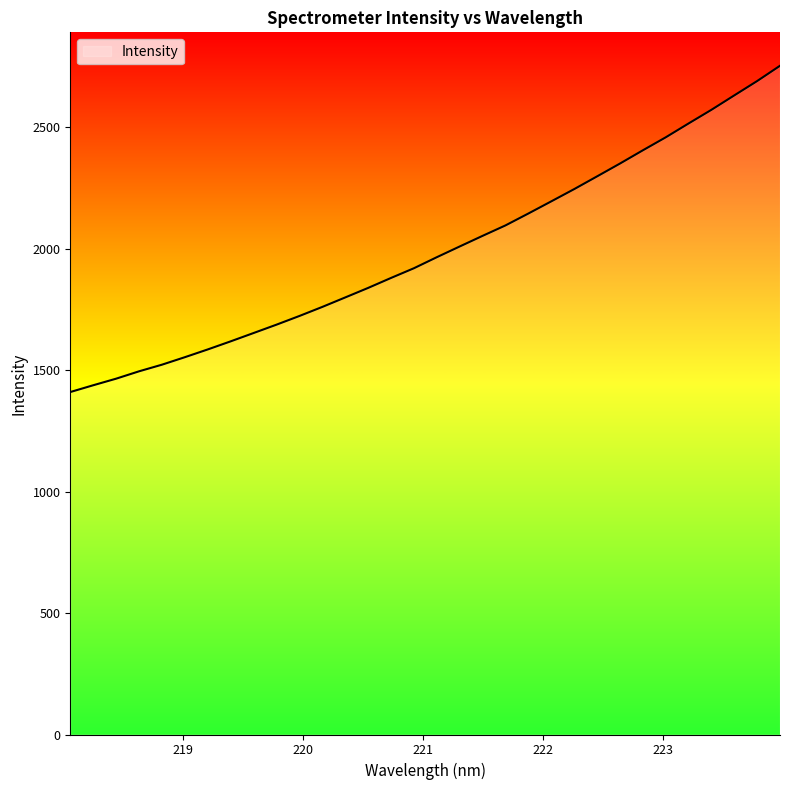

How many lines are shown in the chart?

1